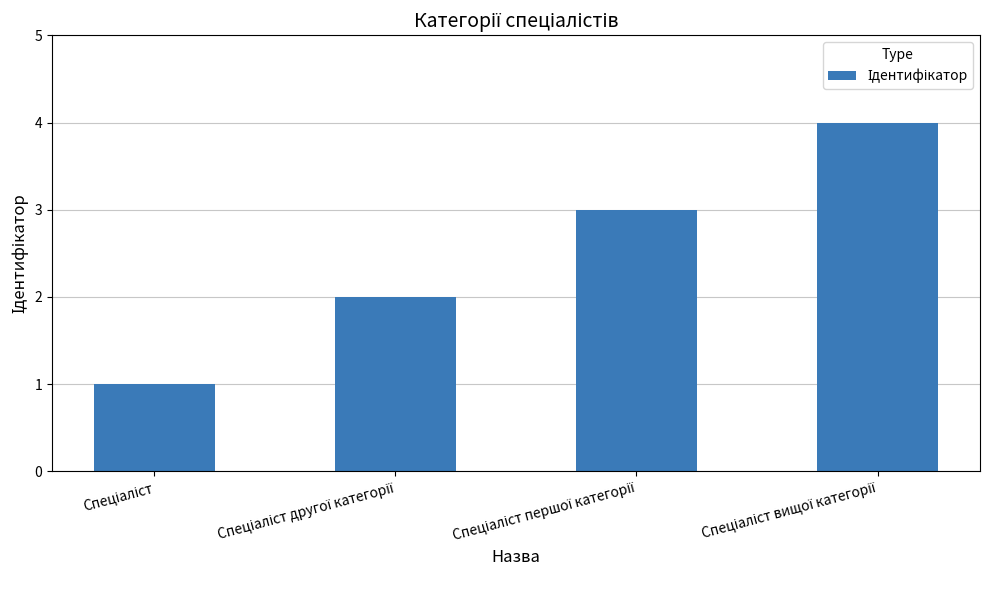

What is the sum of all values?

10